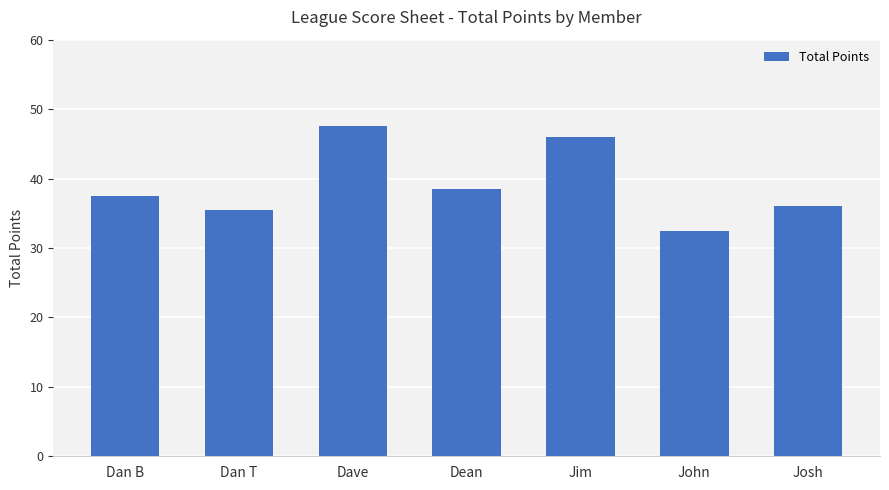

What is the average value?

39.1